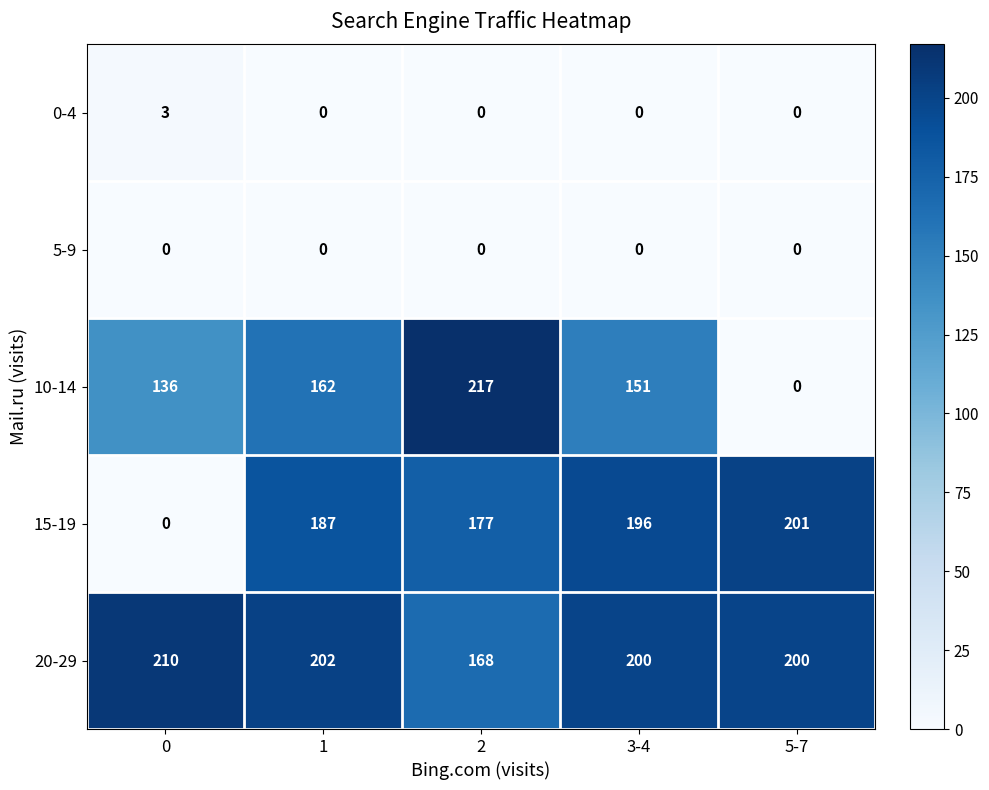

Rank the series by their maximum value, from lowest to highest.

5-9, 0-4, 15-19, 20-29, 10-14